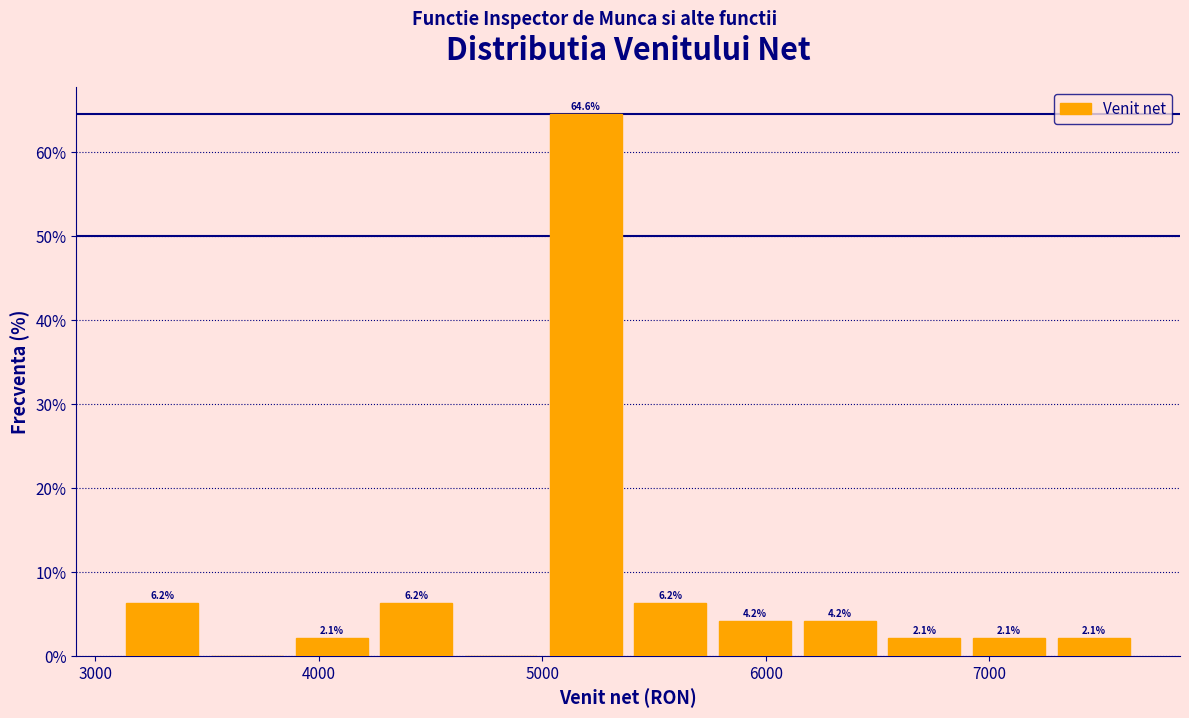

Around what value on the x-axis is the tallest bar? Give the approximate position of its centre, as read against the axis.

5200